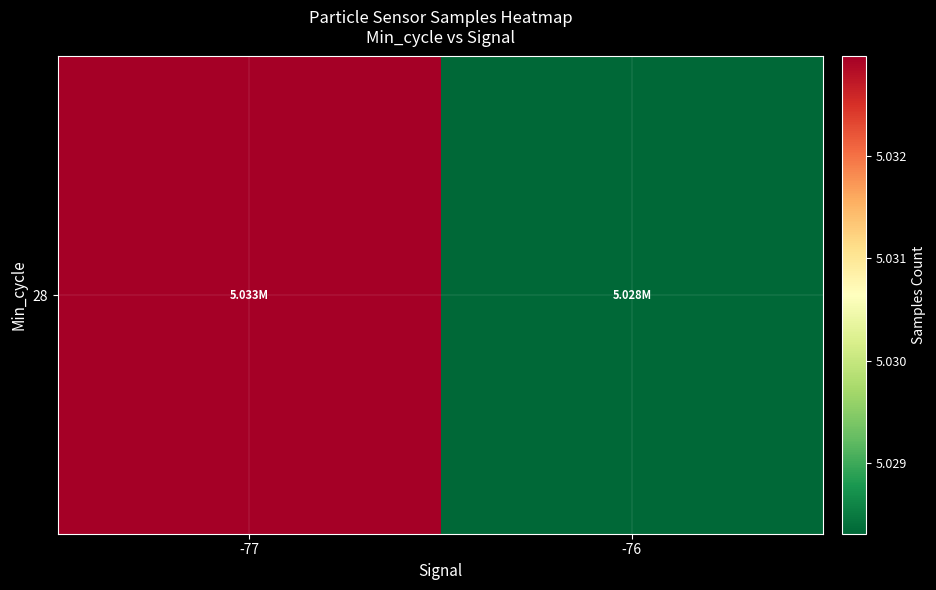

How many data points are less than 5032966?

1